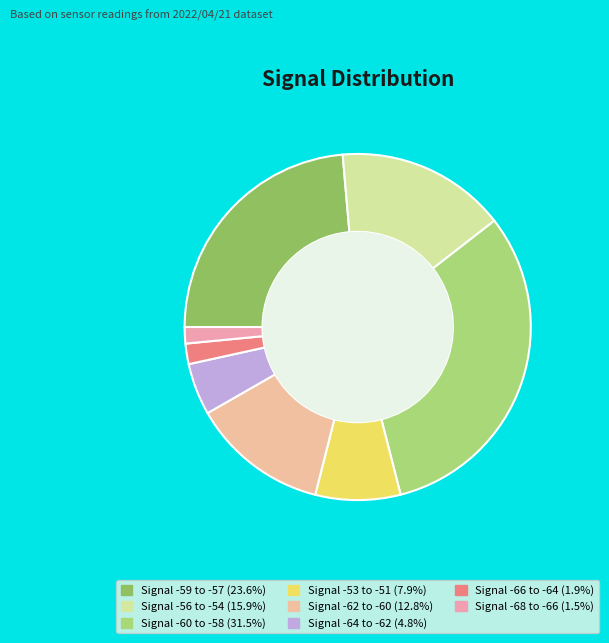

Count the number of slices in the pie.

8